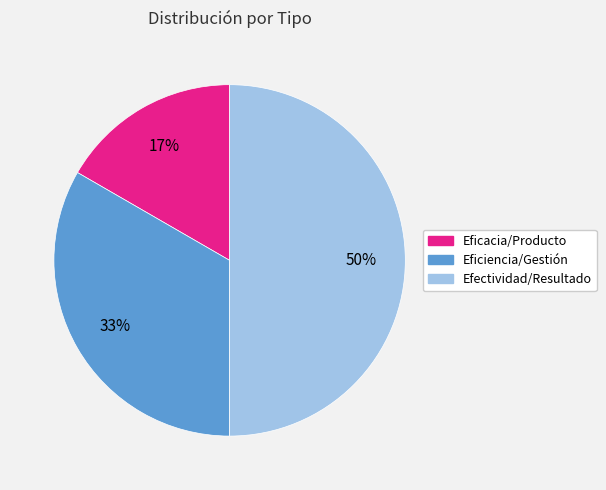

Does Eficiencia/Gestión account for over 50% of the chart?

No